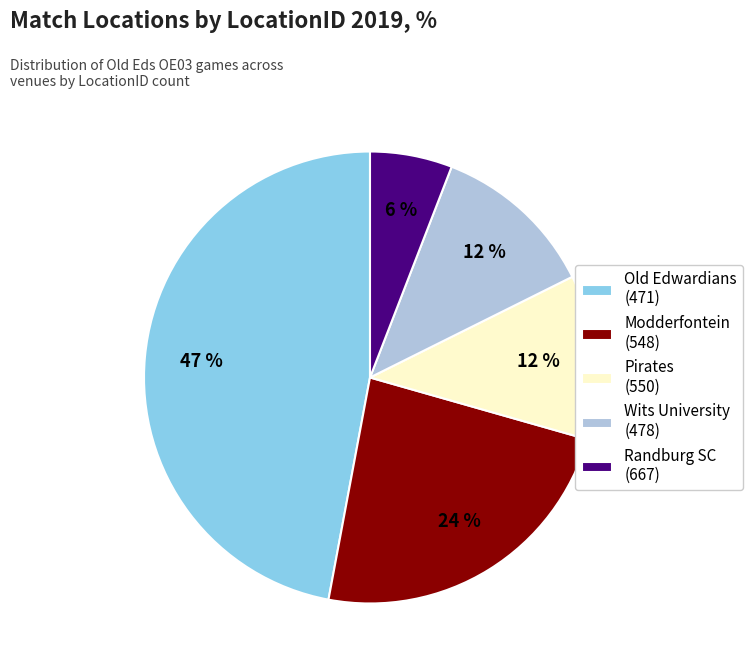

Does any single category account for the majority?

No